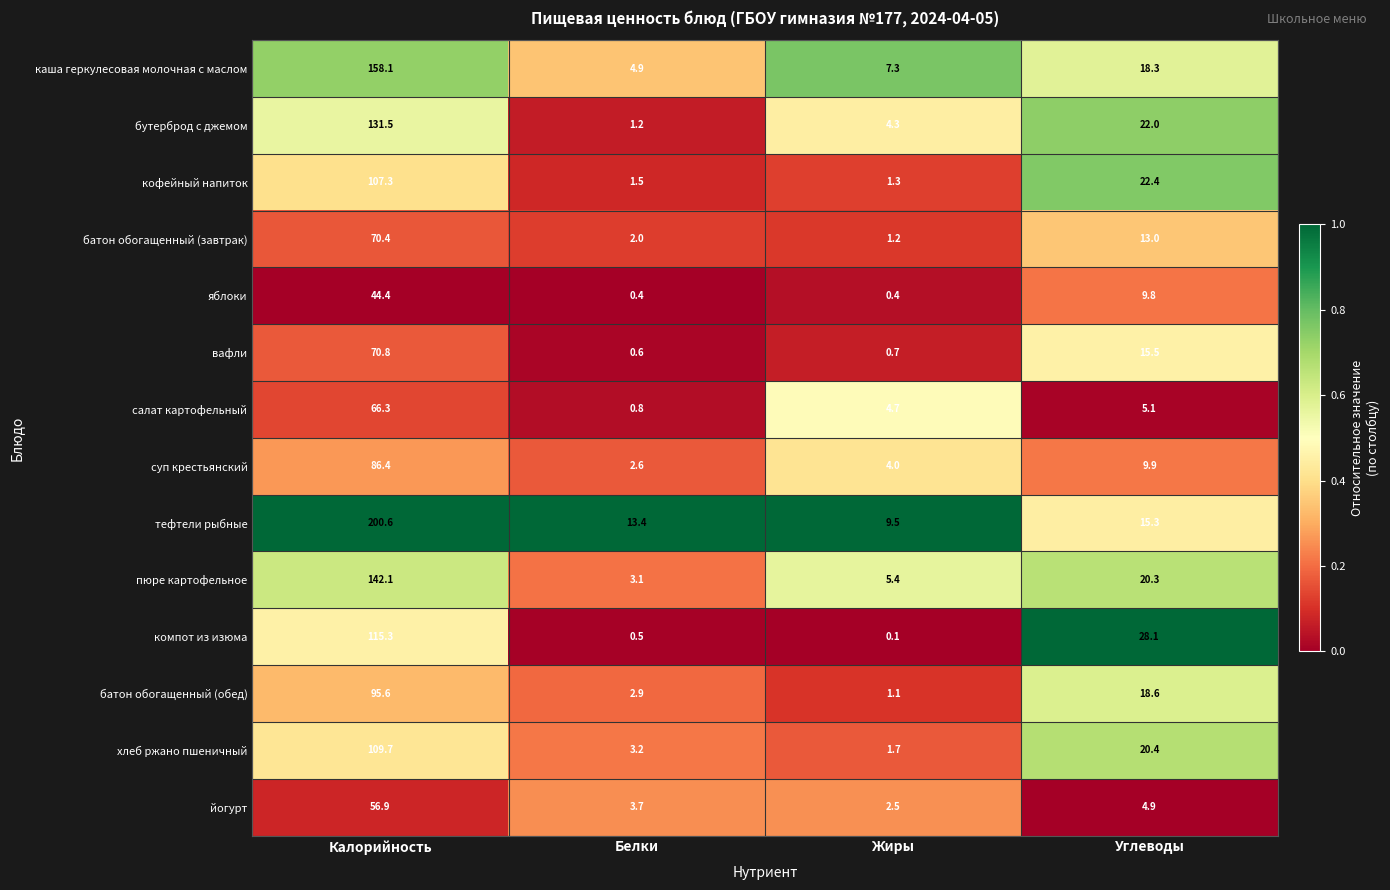

What is the difference between the maximum and minimum values in the компот из изюма series?

115.2